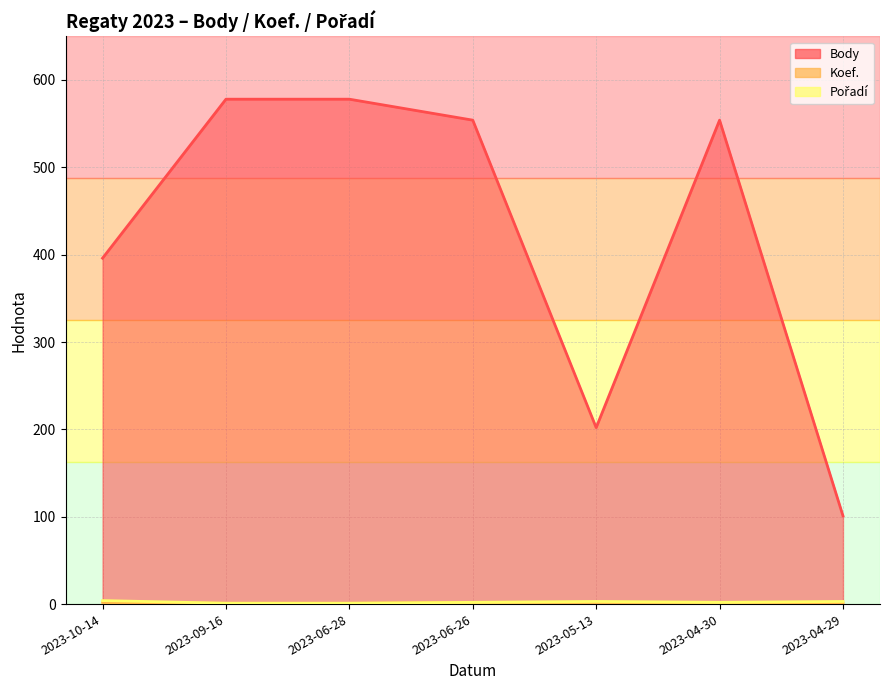

What is the difference between the maximum and second lowest values in the Body series?

376